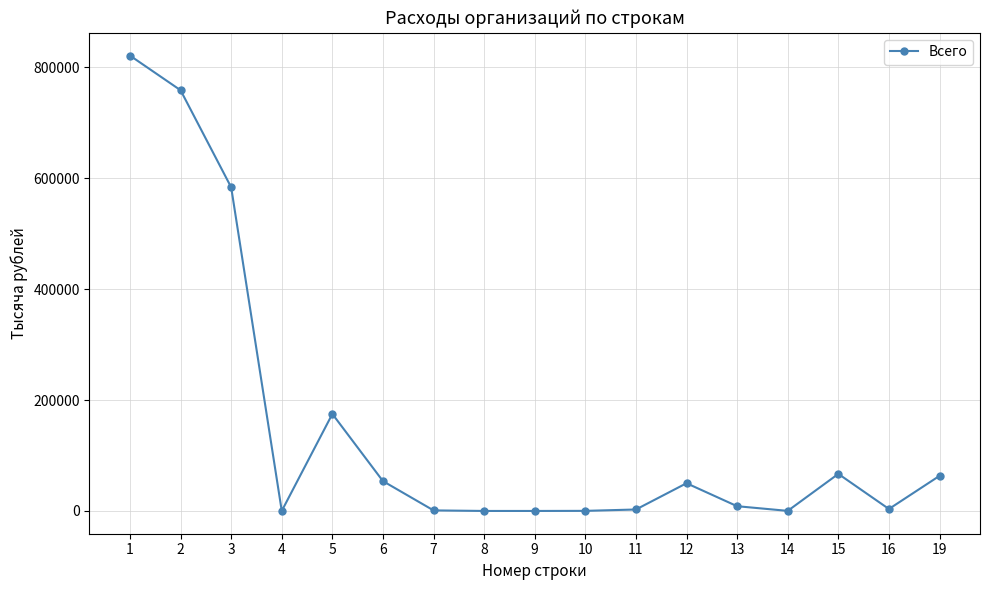

What is the value of the 15th point from the left?

66836.9